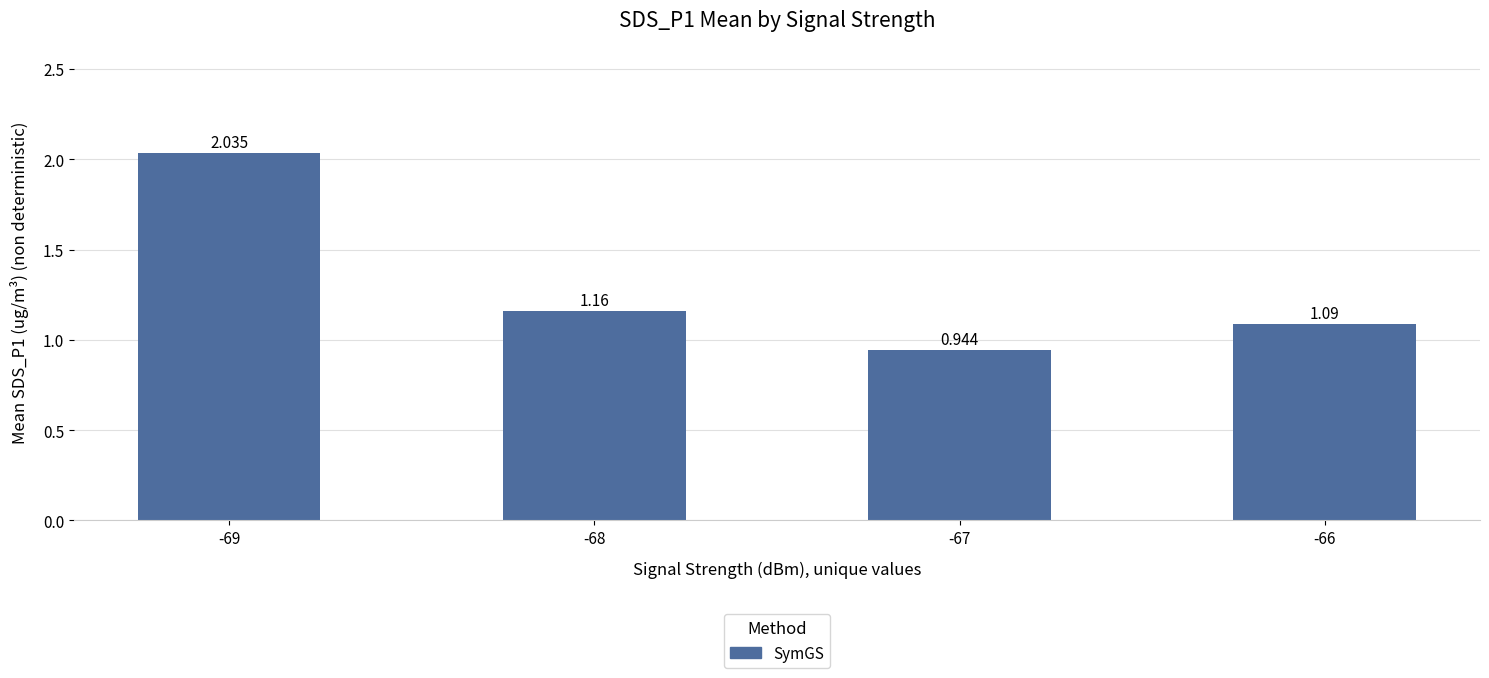

At which category does the chart reach its minimum across all series?

-67